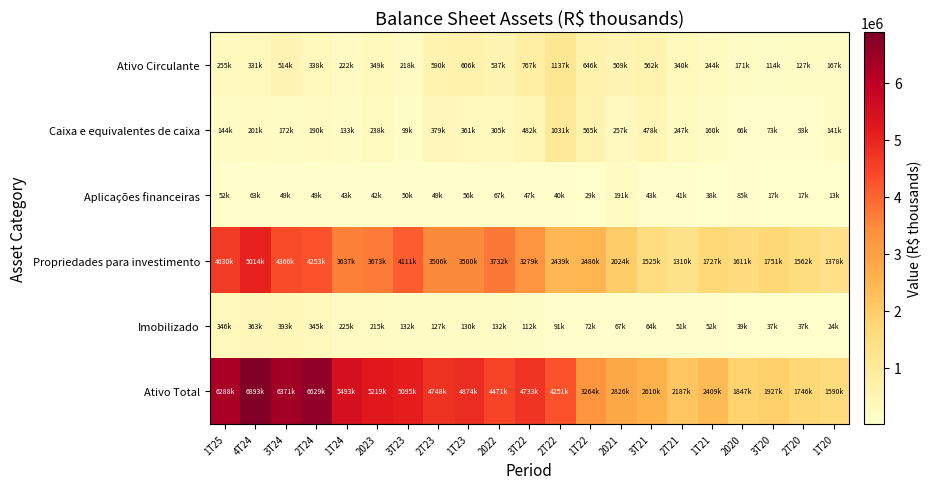

At which category is the sum across all series the highest?

4T24